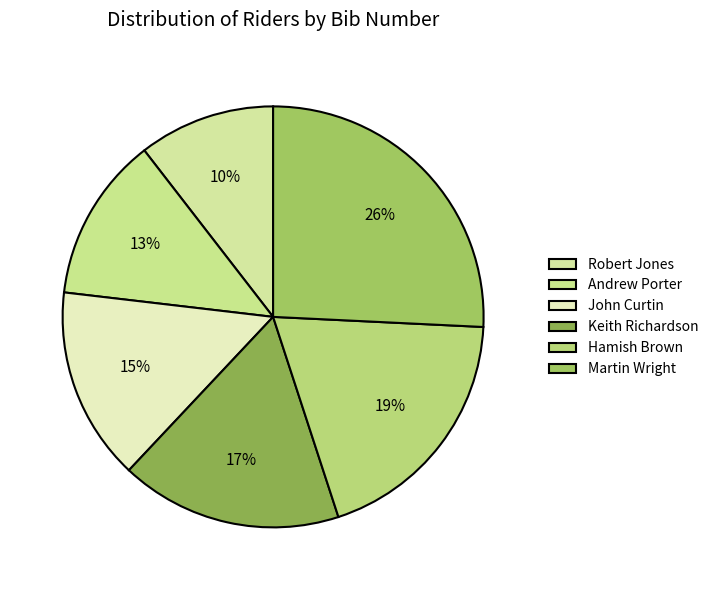

Is the sum of Martin Wright and Hamish Brown greater than half?

No